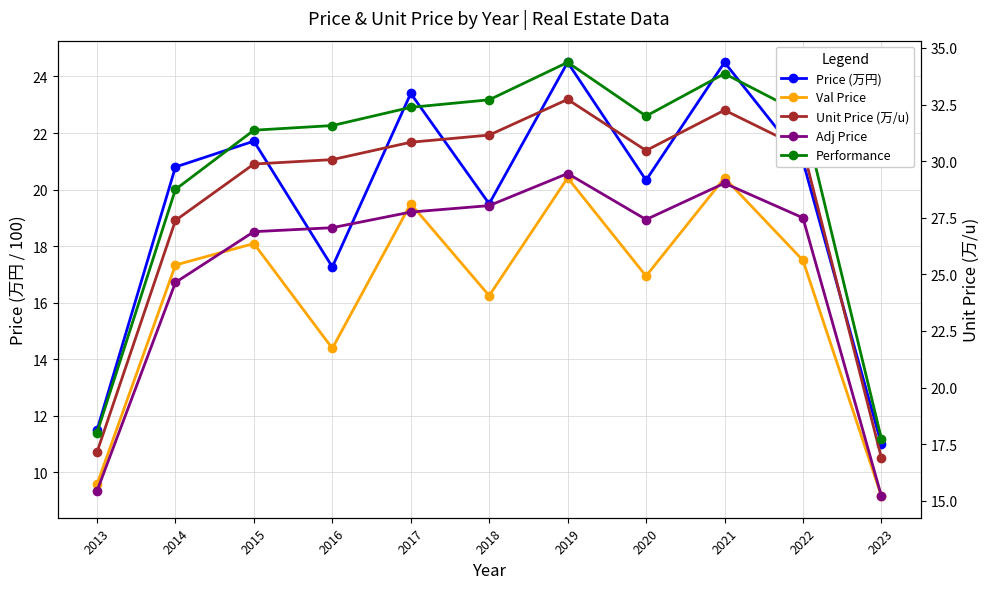

What is the value of the Unit Price (万/u) point at the 2nd from the left?

27.4